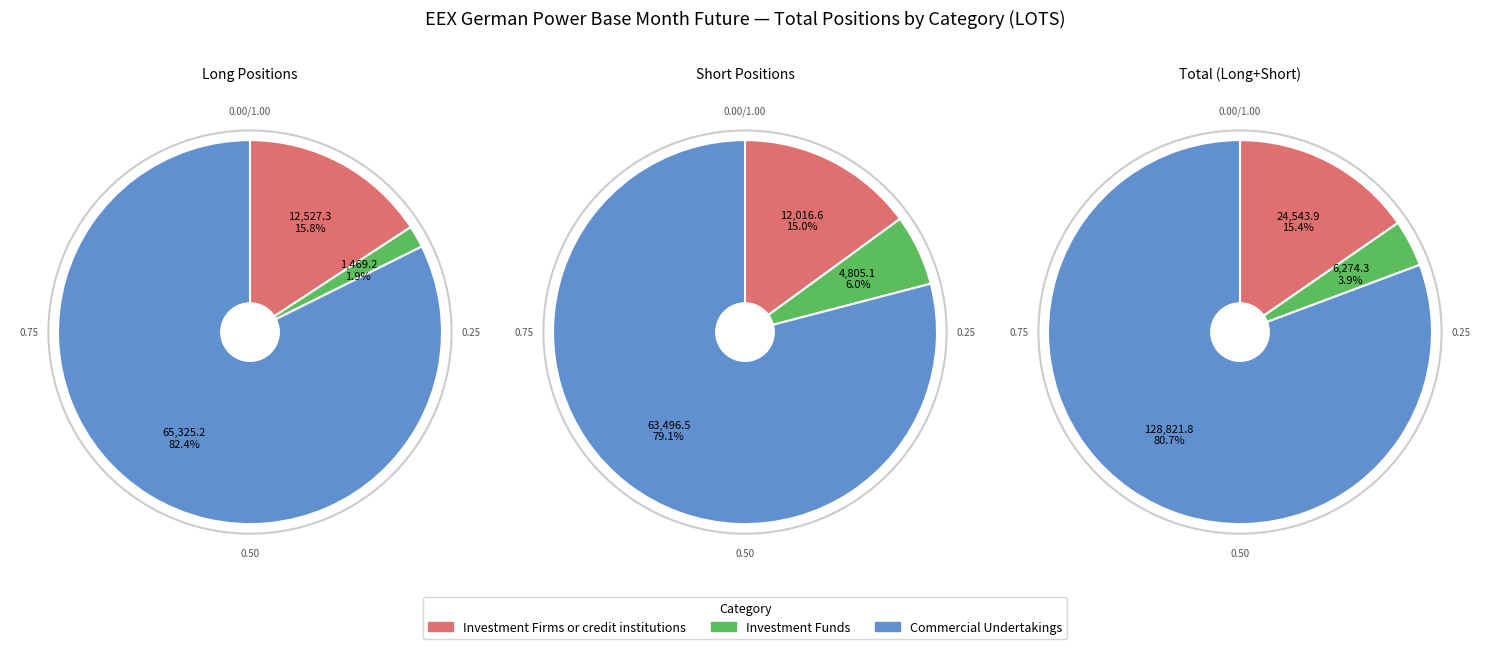

To the nearest percent, what is the difference between the largest and smallest slice percentages?

81%